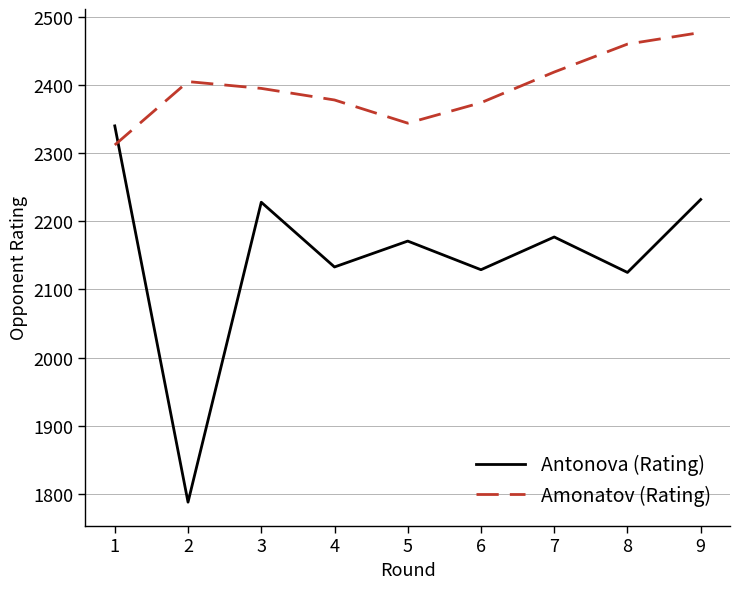

Read the Amonatov (Rating) value at 3.

2395